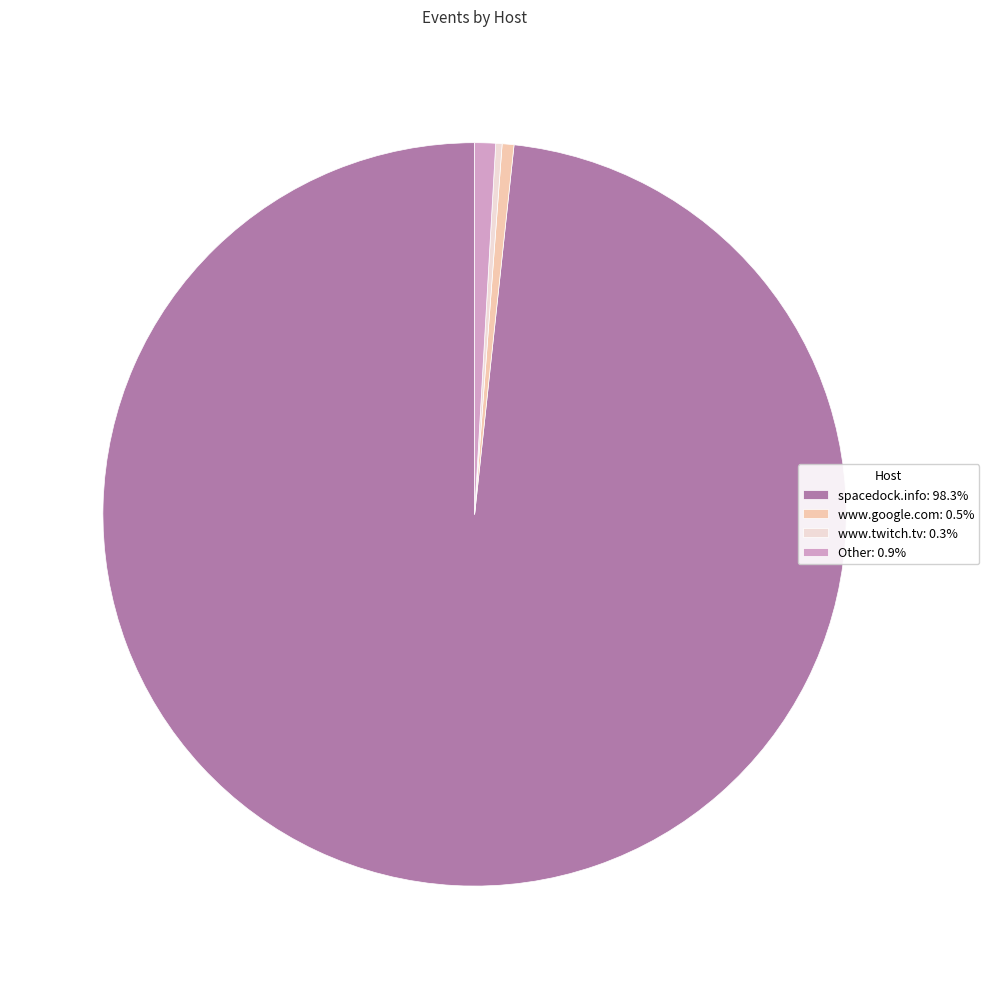

Does any single category account for the majority?

Yes